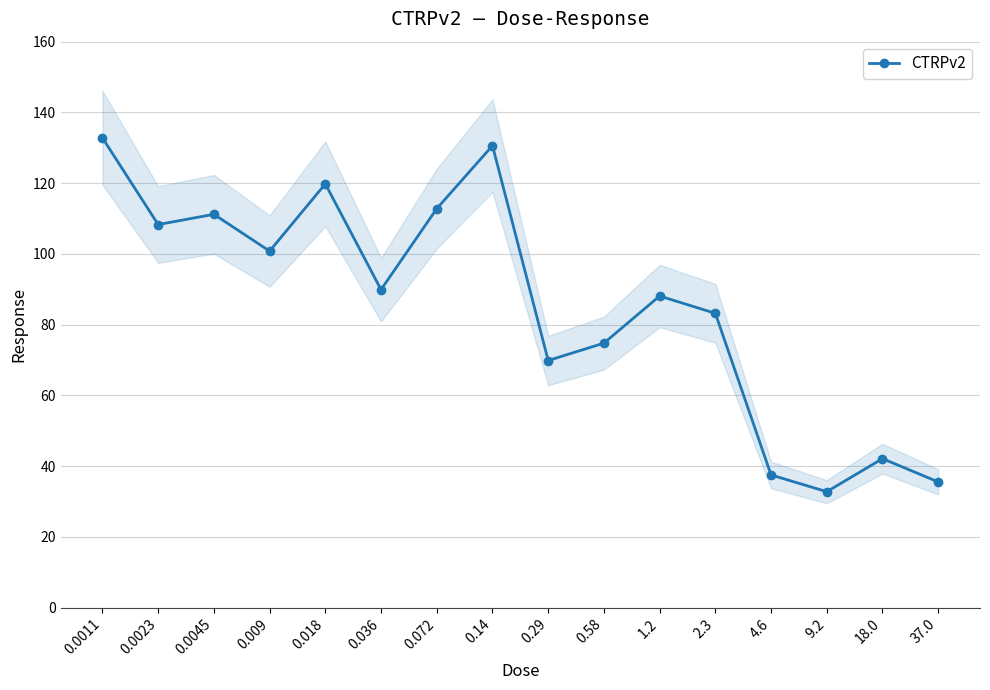

Which label corresponds to the smallest value in the chart?

9.2